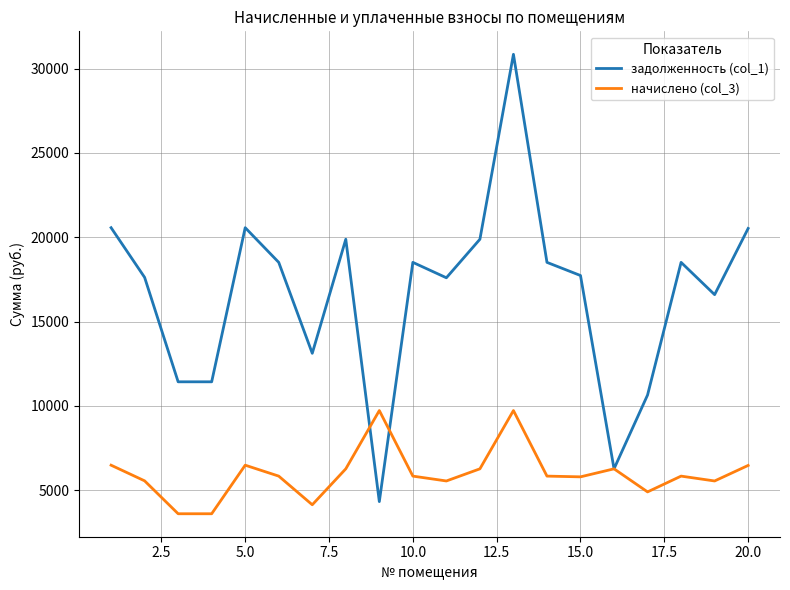

Which series has the largest total across all categories?

задолженность (col_1)